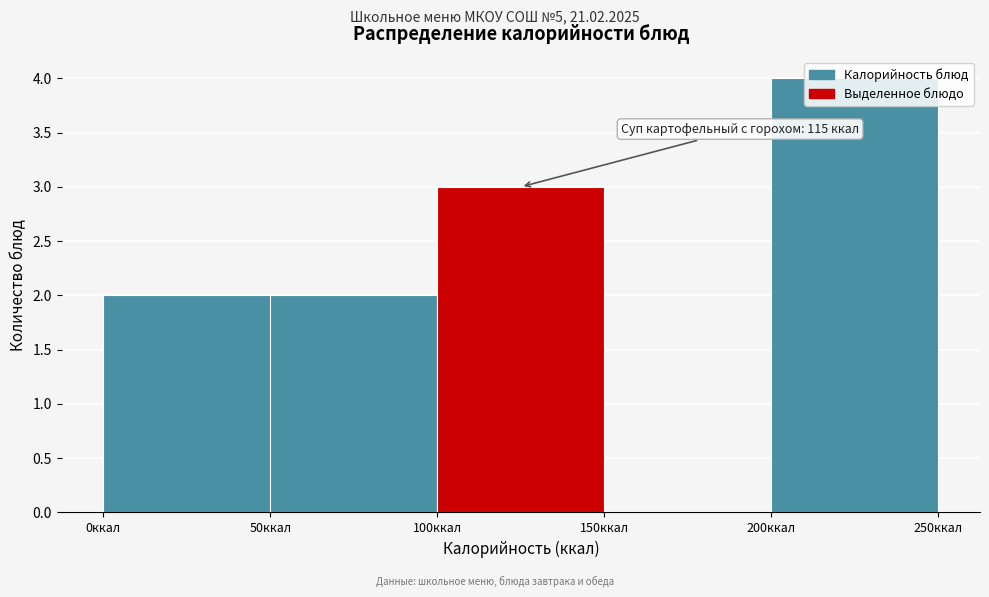

Which range on the x-axis has the tallest bar?

200 to 250